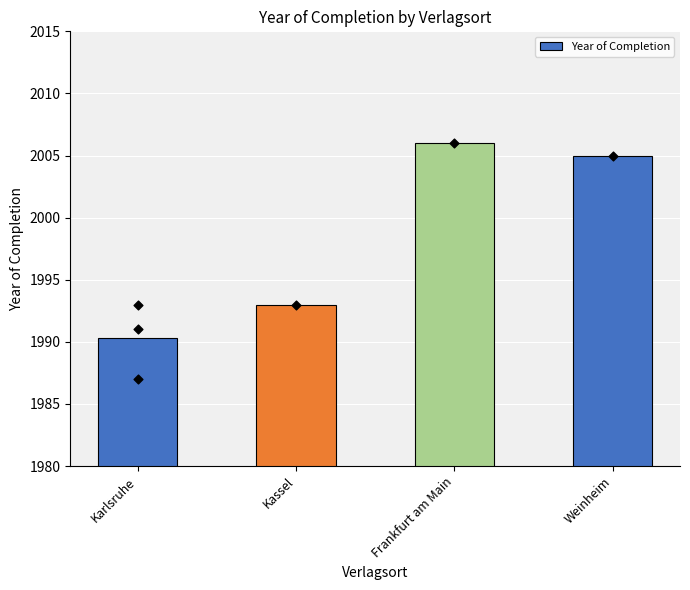

Which has a higher value, Kassel or Frankfurt am Main?

Frankfurt am Main